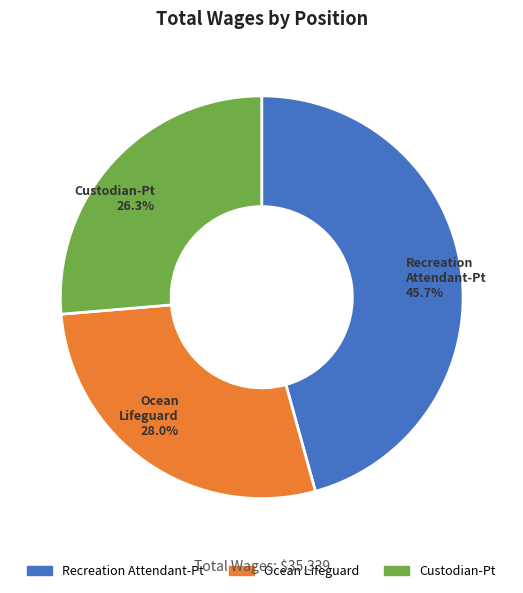

Between Custodian-Pt and Recreation Attendant-Pt, which is larger?

Recreation Attendant-Pt